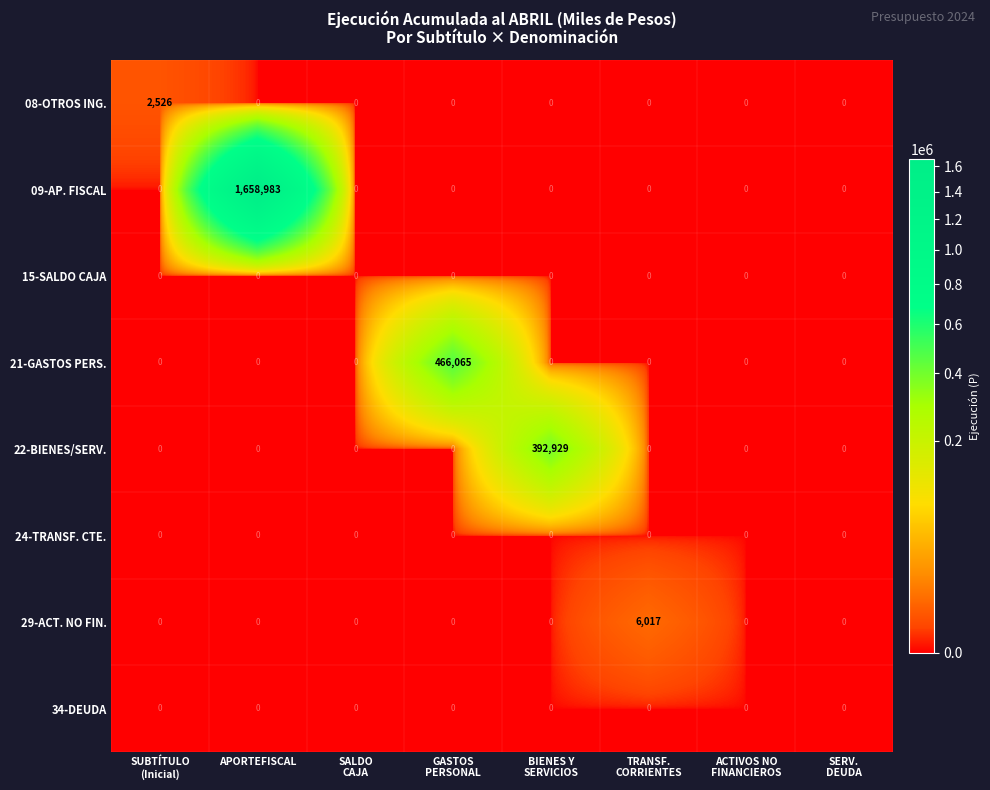

Which label corresponds to the largest value in the chart?

APORTEFISCAL